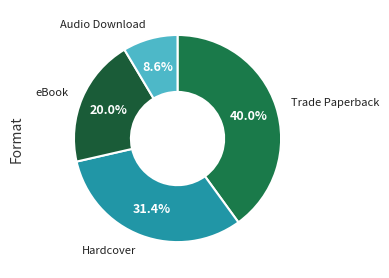

What is the ratio of the value at eBook to the value at Trade Paperback?

0.5